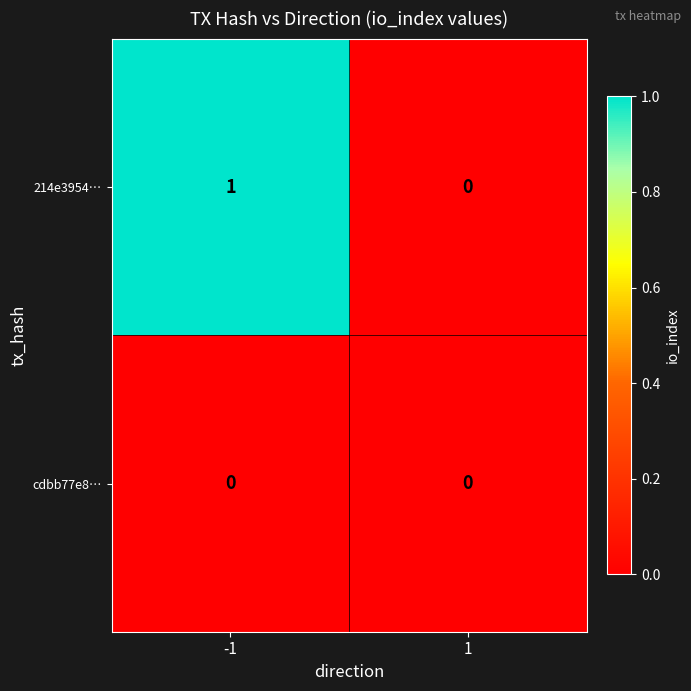

Reading left to right, list all the values displayed in this chart.

214e3954…: 1	0
cdbb77e8…: 0	0